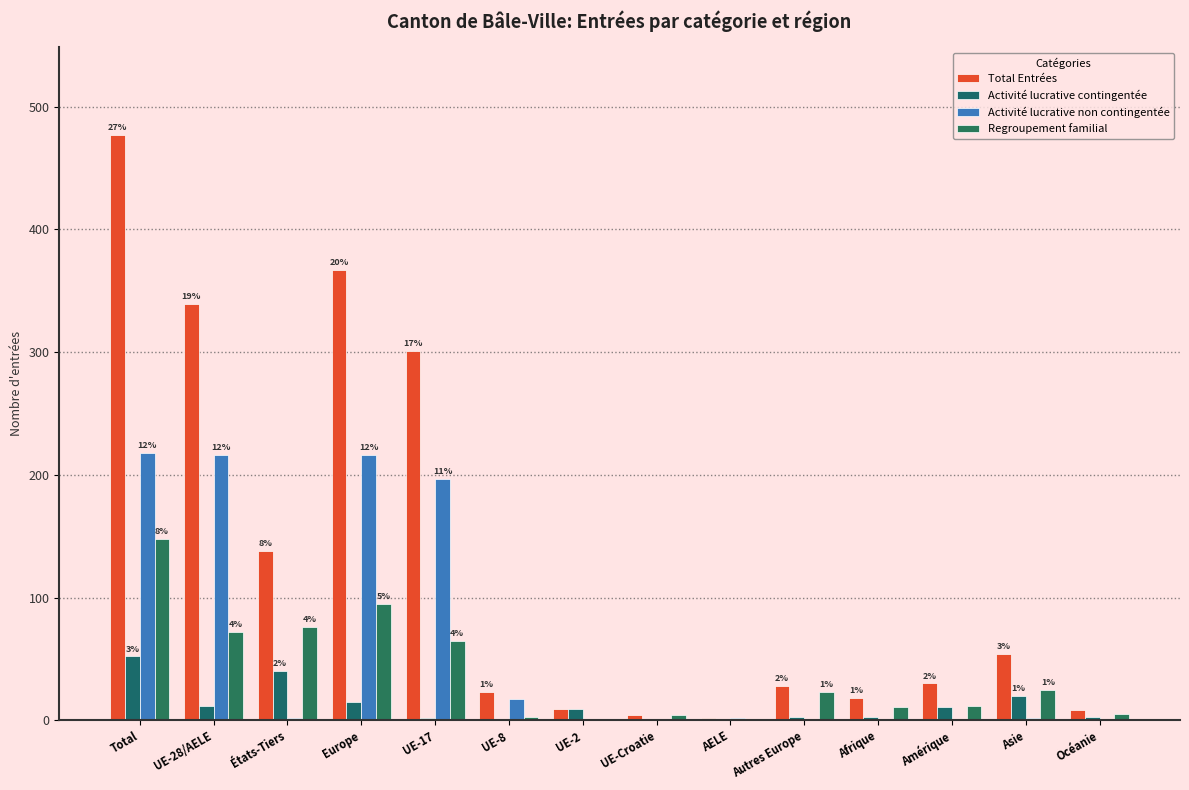

Does the chart contain stacked bars?

No